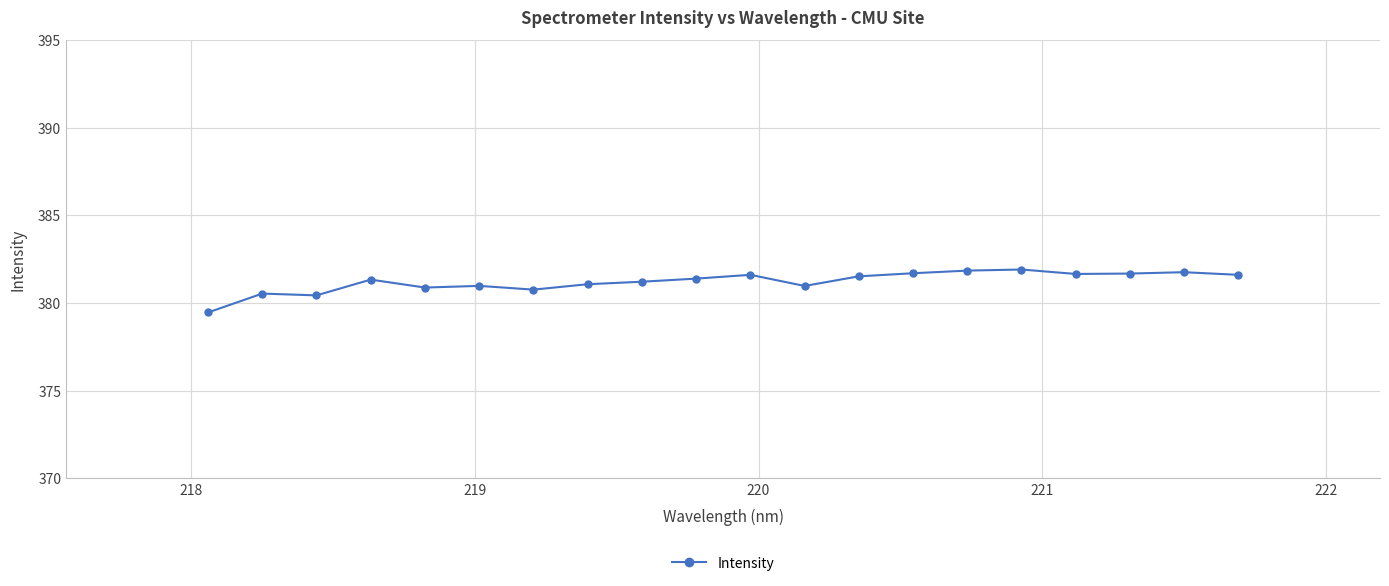

True or false: there are more than 0 points higher than both neighbors.

True